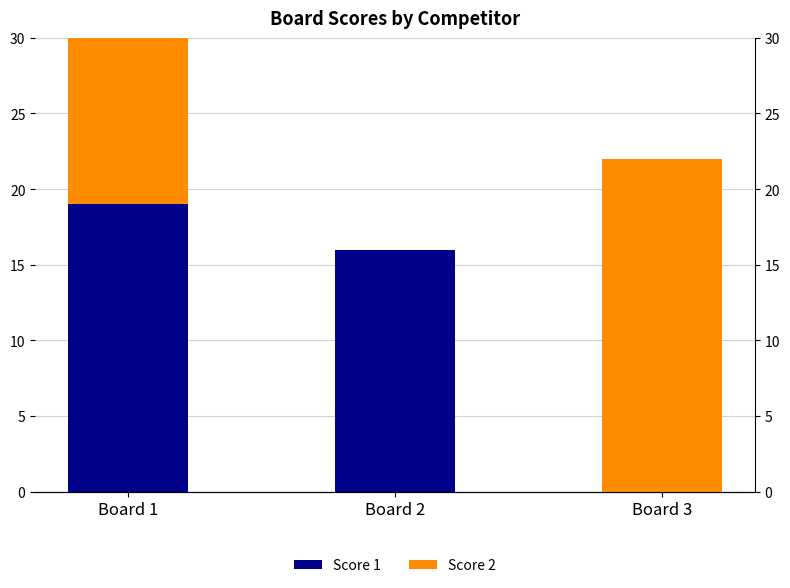

How many bars are there in each group?

2